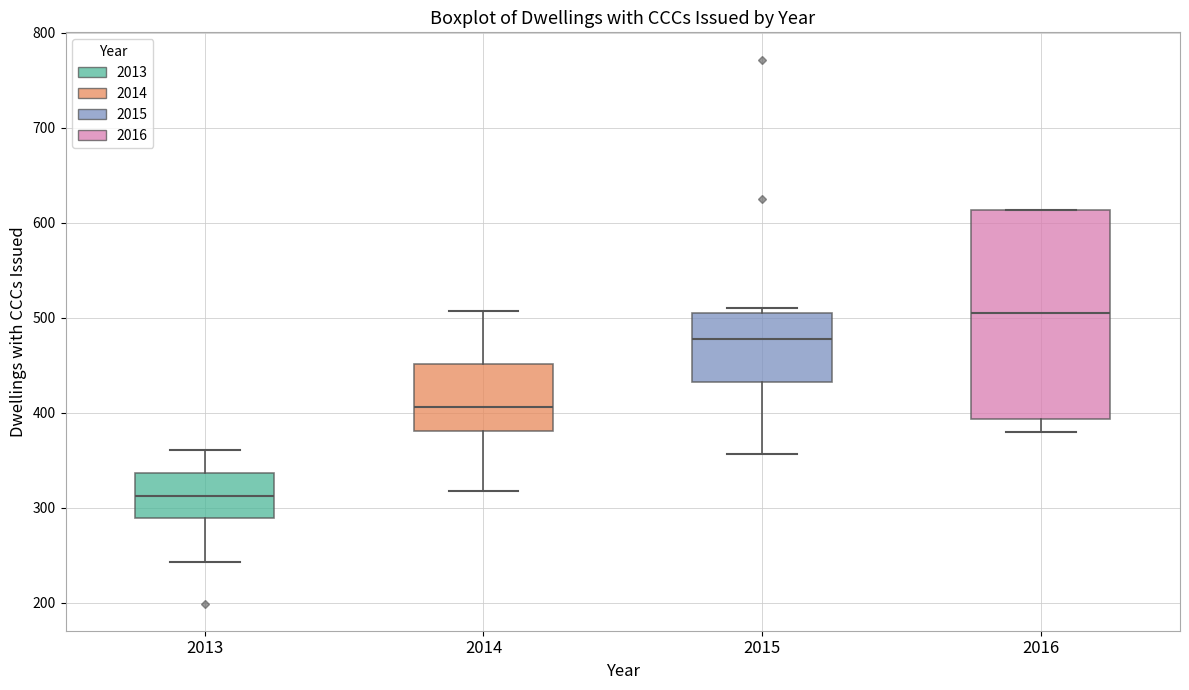

Reading left to right, transcribe this box plot: for each box, give where its median line is, the range the box spans, and where its two whiskers end, as read against the y-axis. The values are not printed on the chart, so give them approximately, as read against the axis.

2013: median 310, box 290 to 340, whiskers 240 to 360
2014: median 410, box 380 to 450, whiskers 320 to 510
2015: median 480, box 430 to 510, whiskers 360 to 510 (just above the box's upper edge)
2016: median 510, box 390 to 610, whiskers 380 to 610